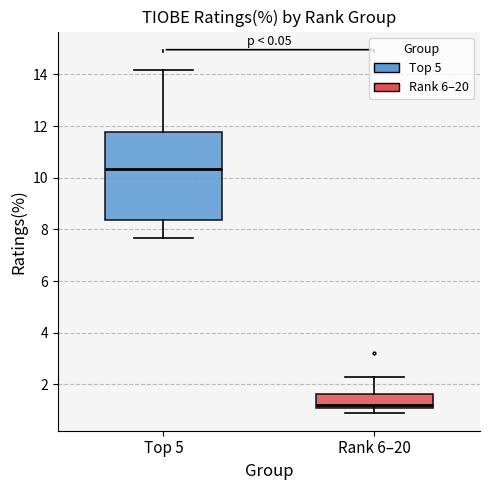

Reading left to right, read every box against the y-axis: the position of its median line, the range the box covers, and the ends of its whiskers. The values are not printed on the chart, so give them approximately, as read against the axis.

Top 5: median 10.4, box 8.4 to 11.8, whiskers 7.6 to 14.2
Rank 6–20: median 1.2, box 1.0 to 1.6, whiskers 1.0 (just below the box's lower edge) to 2.4